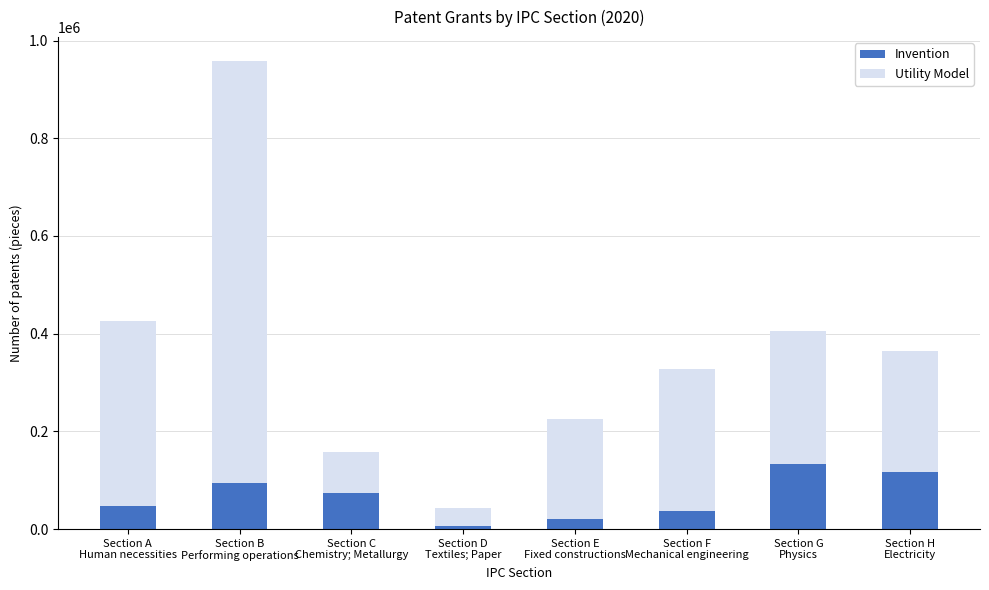

Reading right to left, what are the values for Invention?

117650	132967	37541	21279	7236	73712	93532	46210